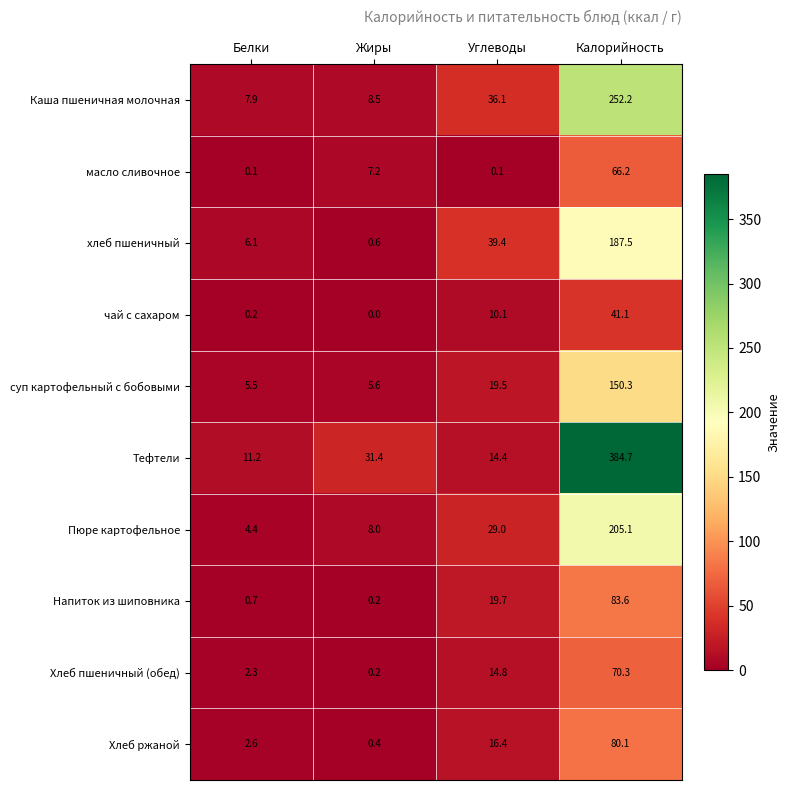

At which category is the sum across all series the highest?

Калорийность